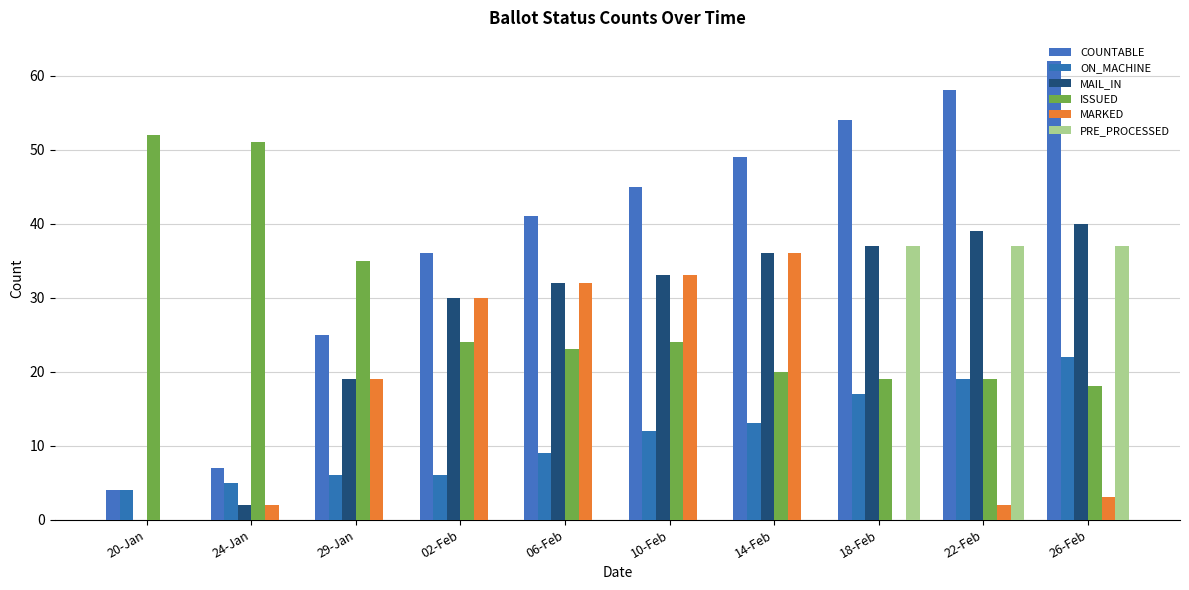

What is the maximum value shown in the chart?

62